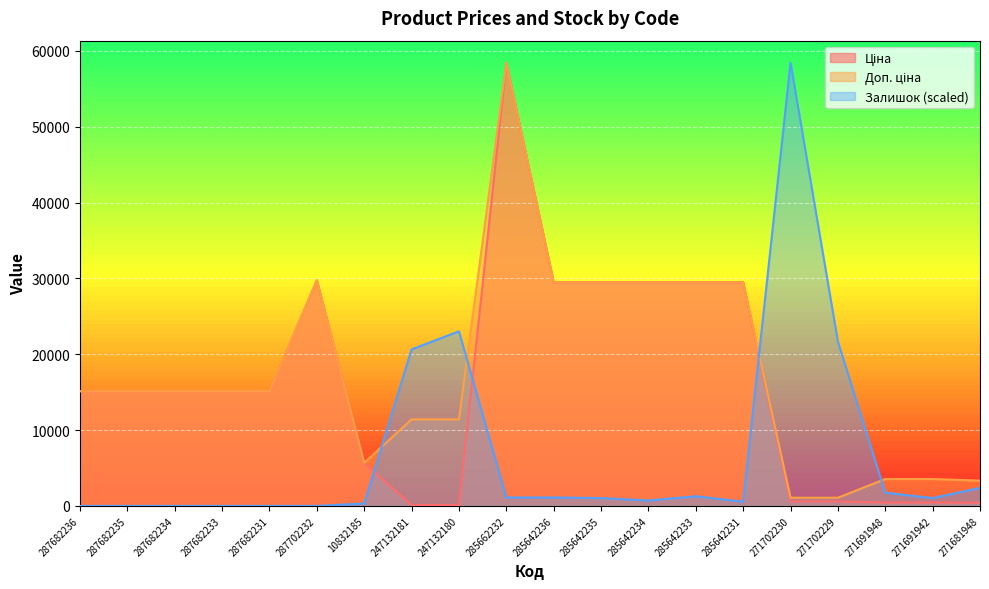

Where is Доп. ціна nearest to the value 29754?

287702232